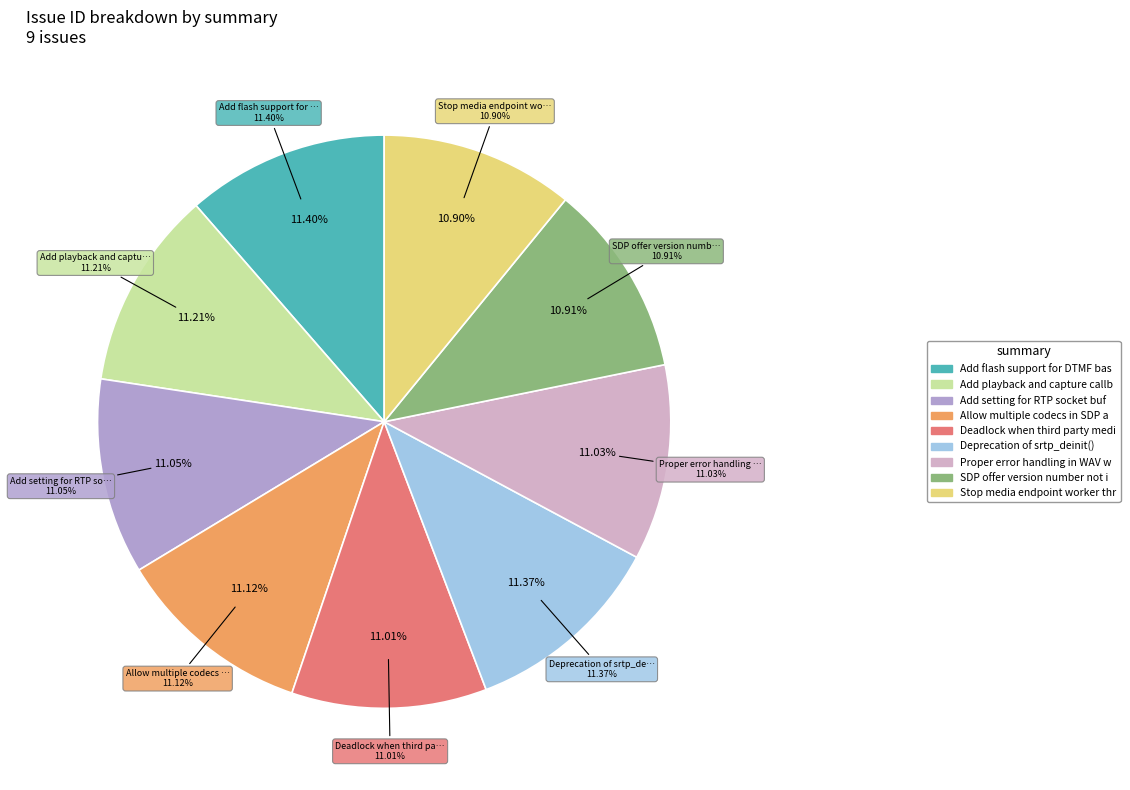

How much of the chart is everything except Add flash support for DTMF based on RFC?

88.6%